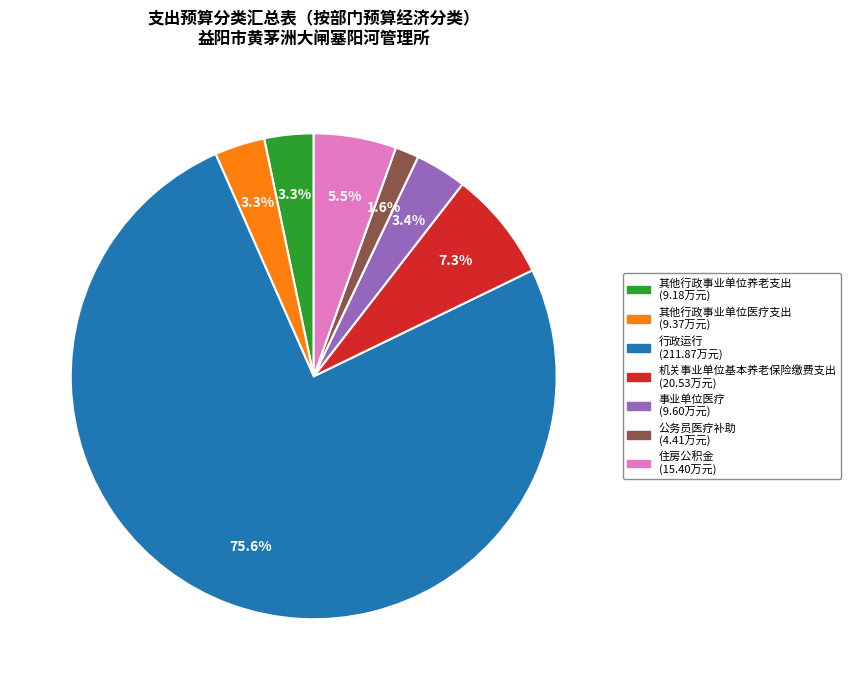

Does any single category account for the majority?

Yes